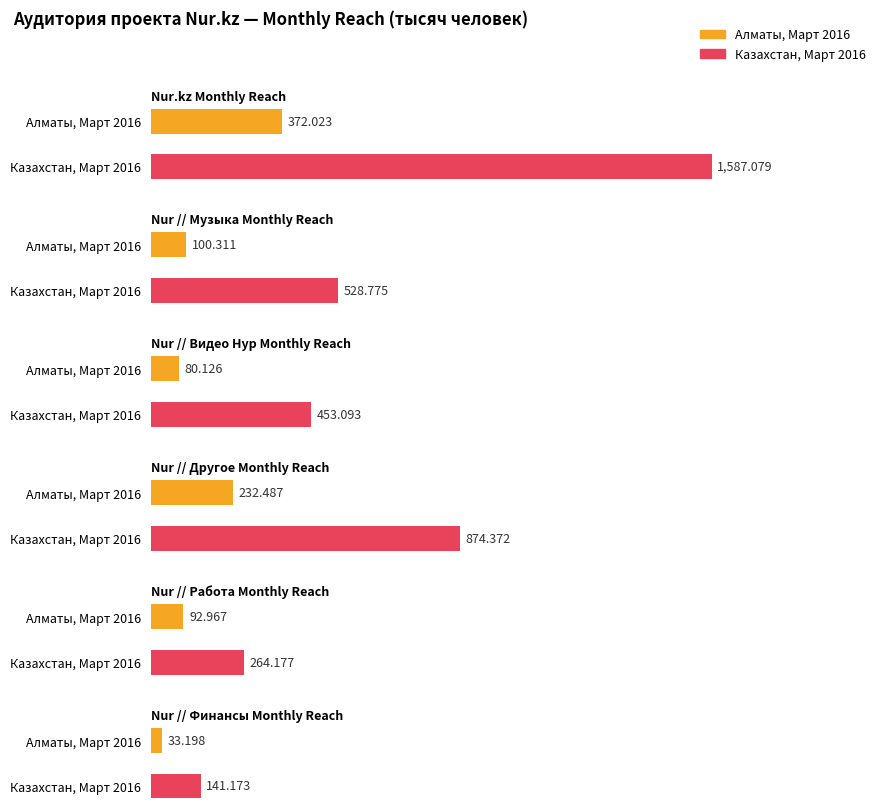

What is the approximate value of Nur // Финансы Monthly Reach at Казахстан, Март 2016?

141.2